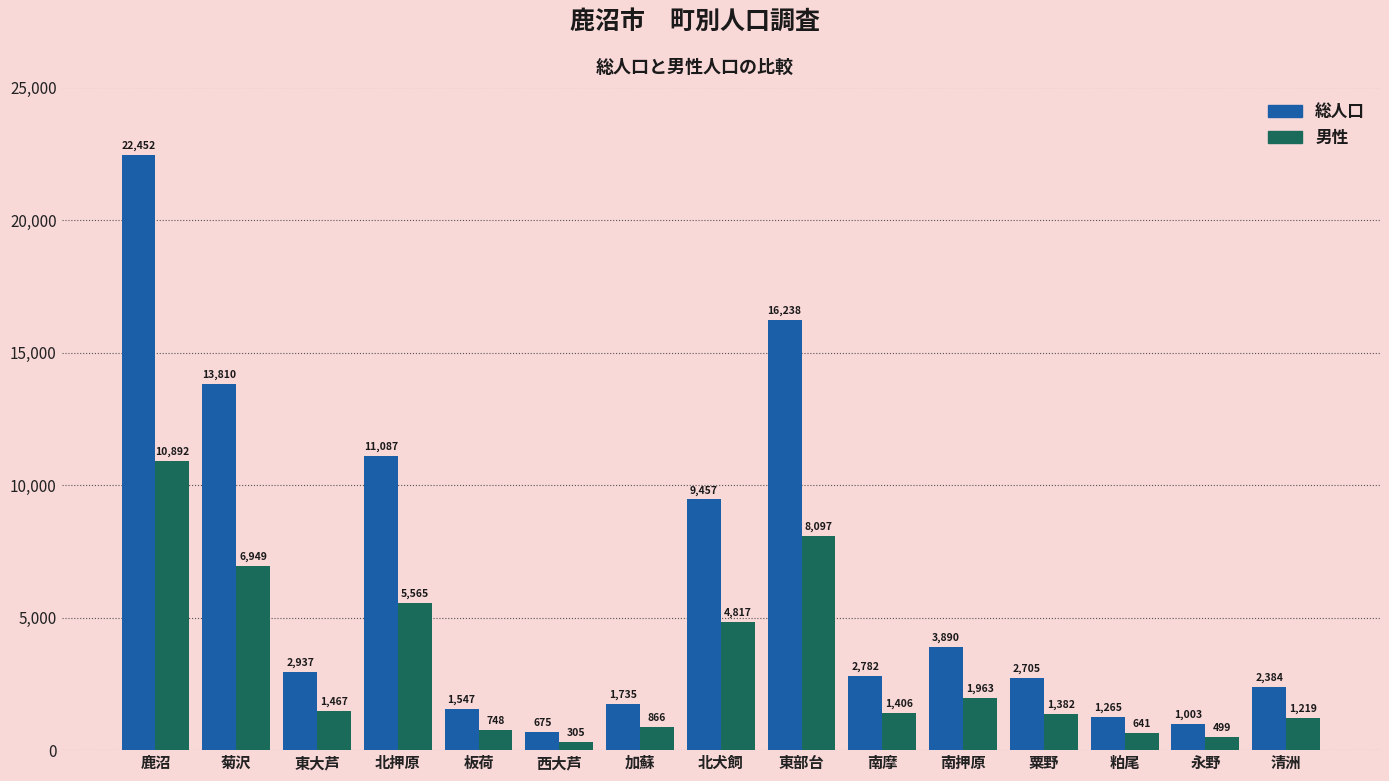

Reading left to right, what are all the values shown in this chart?

総人口: 22452	13810	2937	11087	1547	675	1735	9457	16238	2782	3890	2705	1265	1003	2384
男性: 10892	6949	1467	5565	748	305	866	4817	8097	1406	1963	1382	641	499	1219